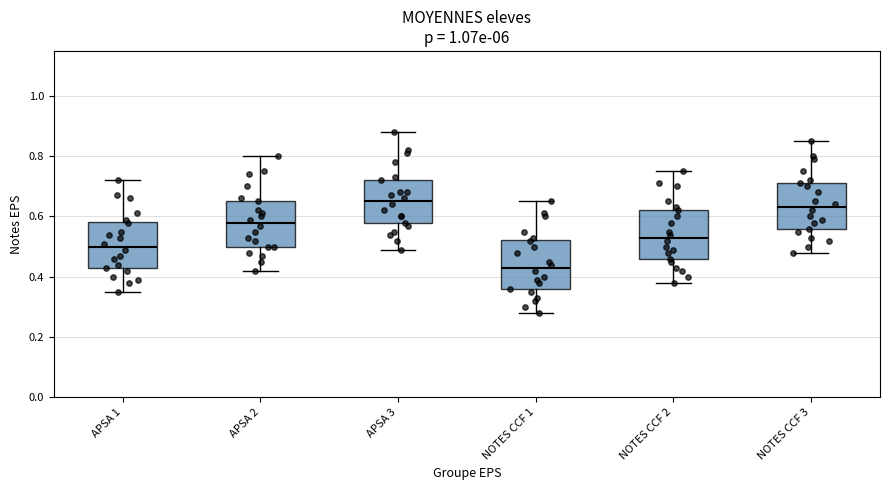

Reading left to right, transcribe this box plot: for each box, give where its median line is, the range the box spans, and where its two whiskers end, as read against the y-axis. The values are not printed on the chart, so give them approximately, as read against the axis.

APSA 1: median 0.50, box 0.42 to 0.58, whiskers 0.36 to 0.72
APSA 2: median 0.58, box 0.50 to 0.66, whiskers 0.42 to 0.80
APSA 3: median 0.66, box 0.58 to 0.72, whiskers 0.50 to 0.88
NOTES CCF 1: median 0.44, box 0.36 to 0.52, whiskers 0.28 to 0.66
NOTES CCF 2: median 0.54, box 0.46 to 0.62, whiskers 0.38 to 0.76
NOTES CCF 3: median 0.64, box 0.56 to 0.72, whiskers 0.48 to 0.86